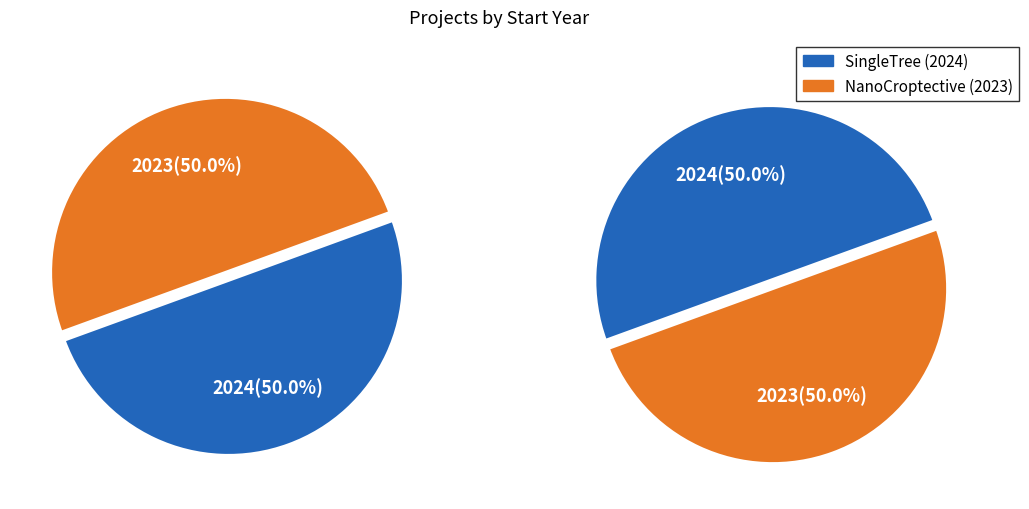

Is it true that NanoCroptective (2023) is 50% of the pie?

True